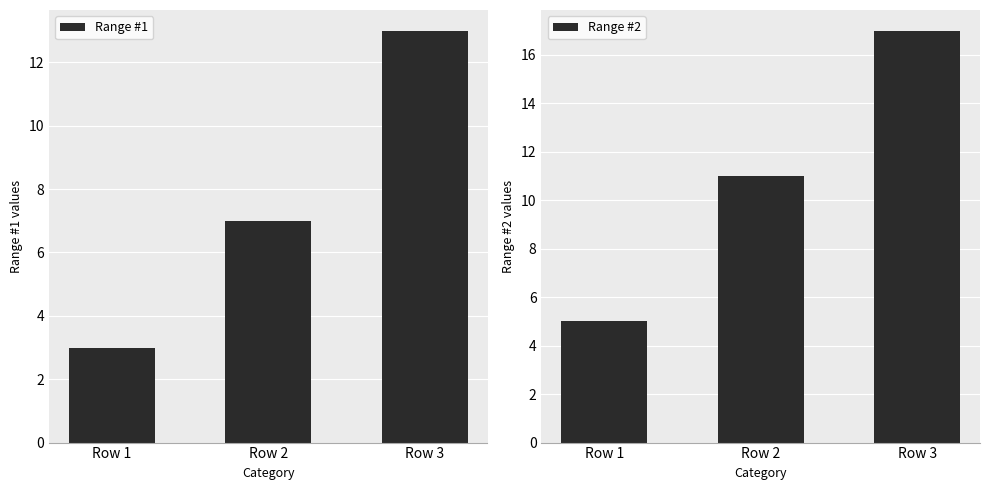

At which category does the chart reach its minimum across all series?

Row 1